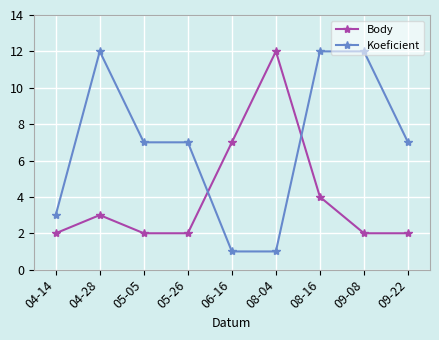

Is it true that Koeficient equals 18 at 09-08?

False